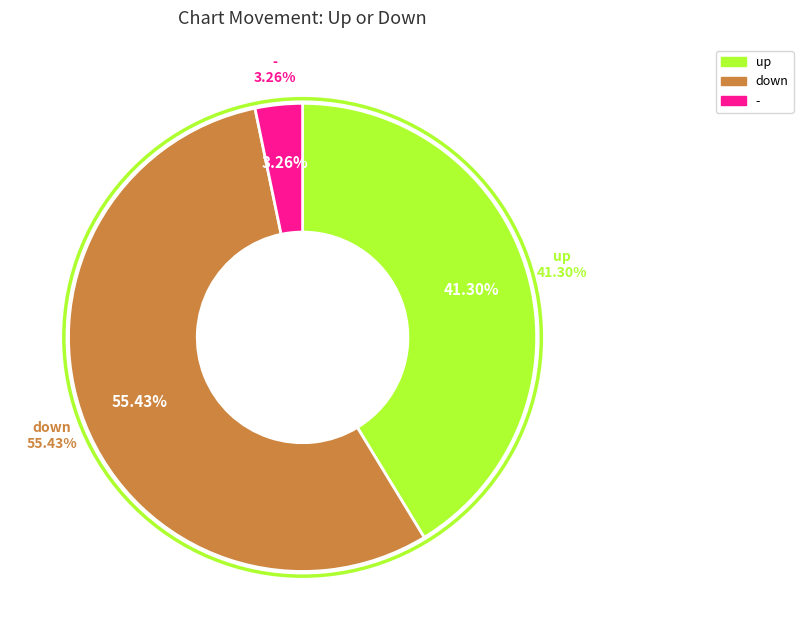

What is the largest slice in the pie chart?

down